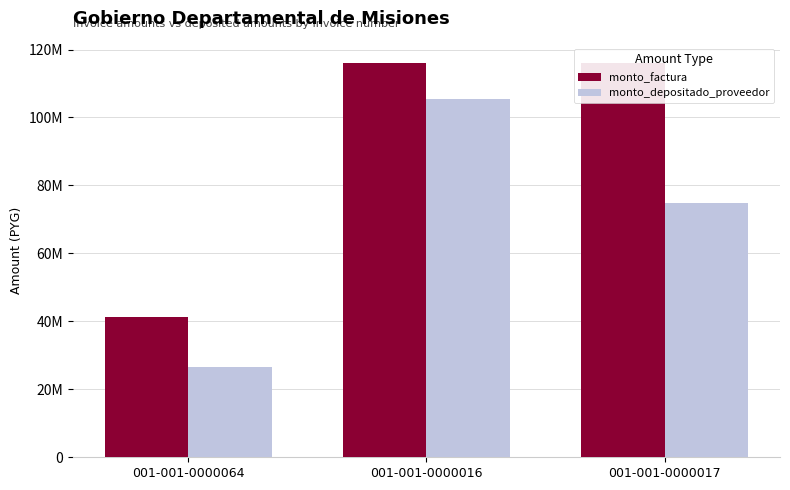

What is the sum of all monto_depositado_proveedor values?

207096856